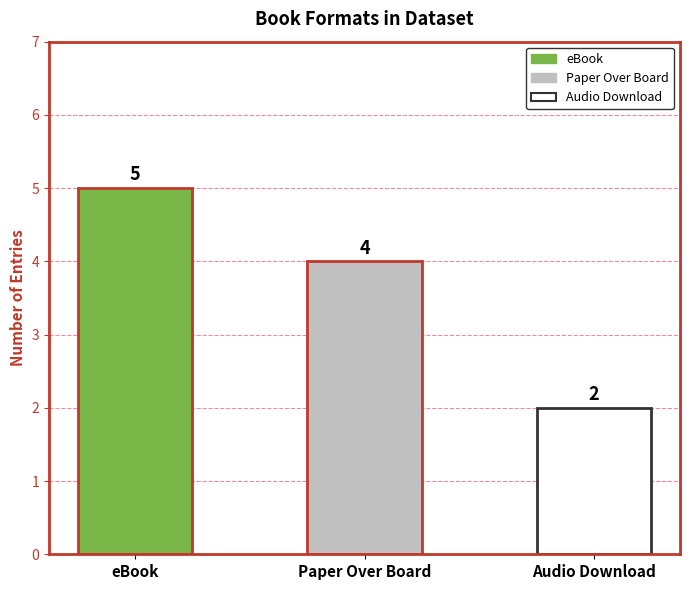

What position from the right is Audio Download?

1